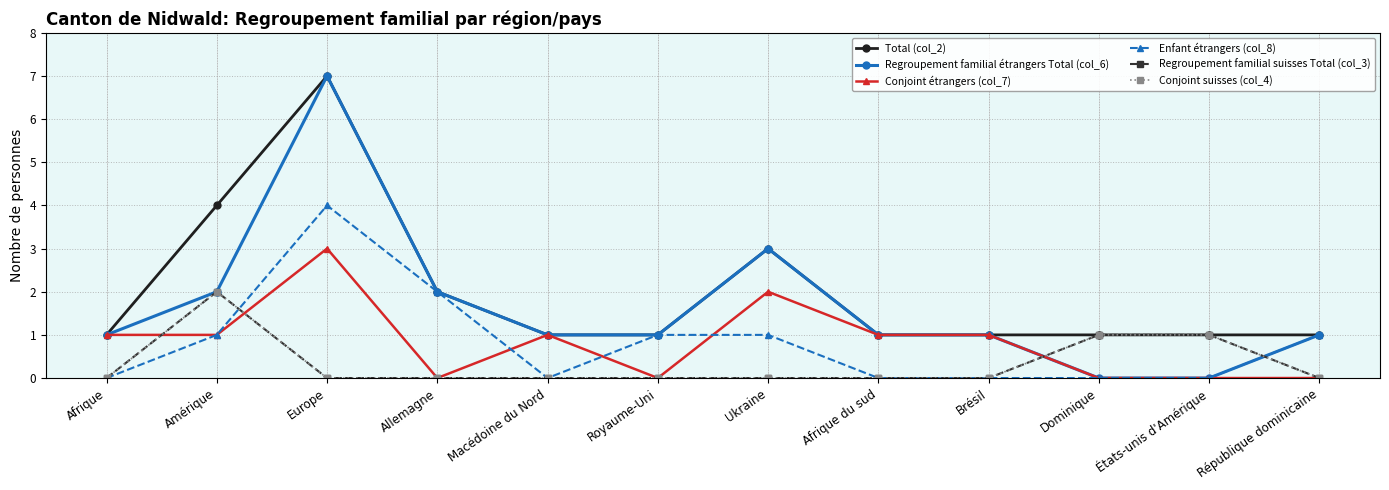

Is this an area chart (filled region under the line)?

No